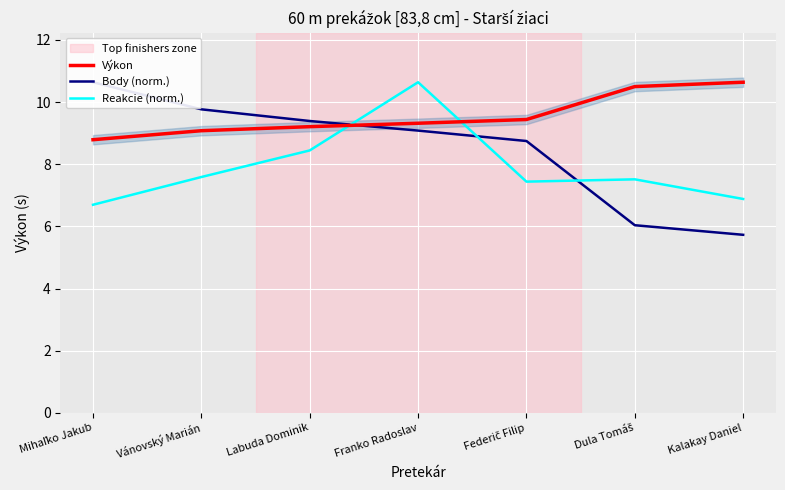

What is the value of the Výkon point at the 2nd from the left?

9.1